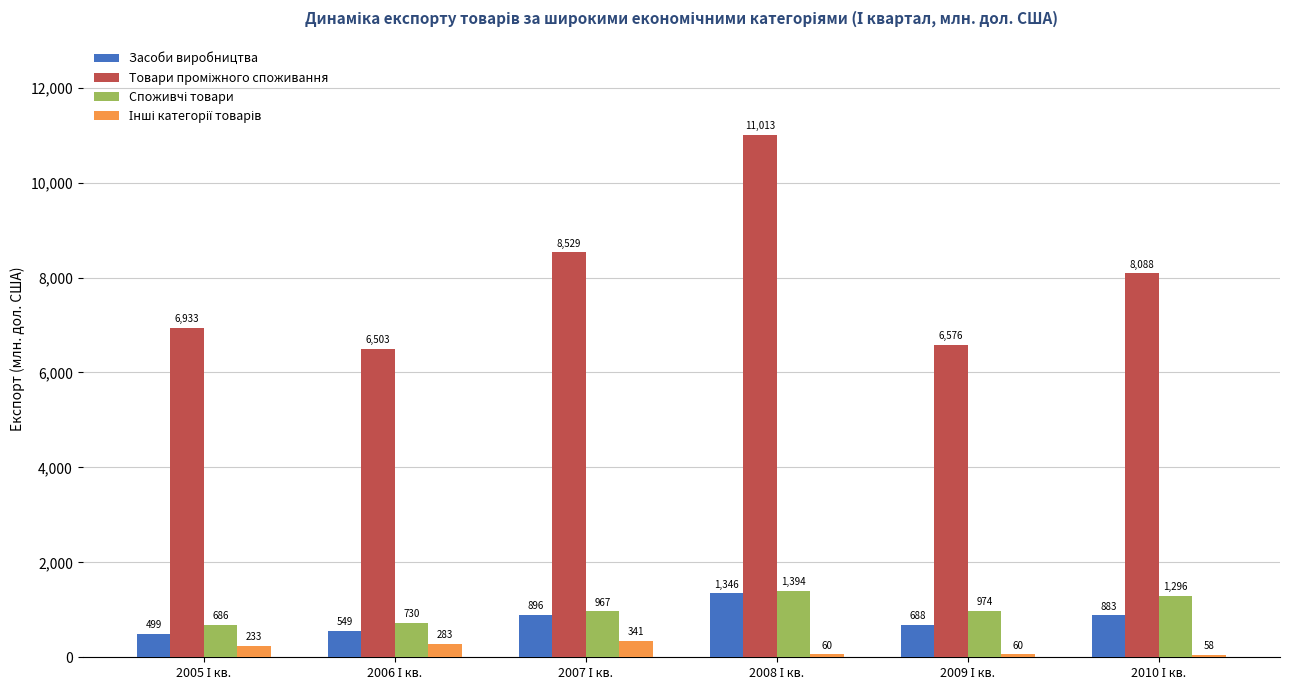

What is the minimum value shown in the chart?

58